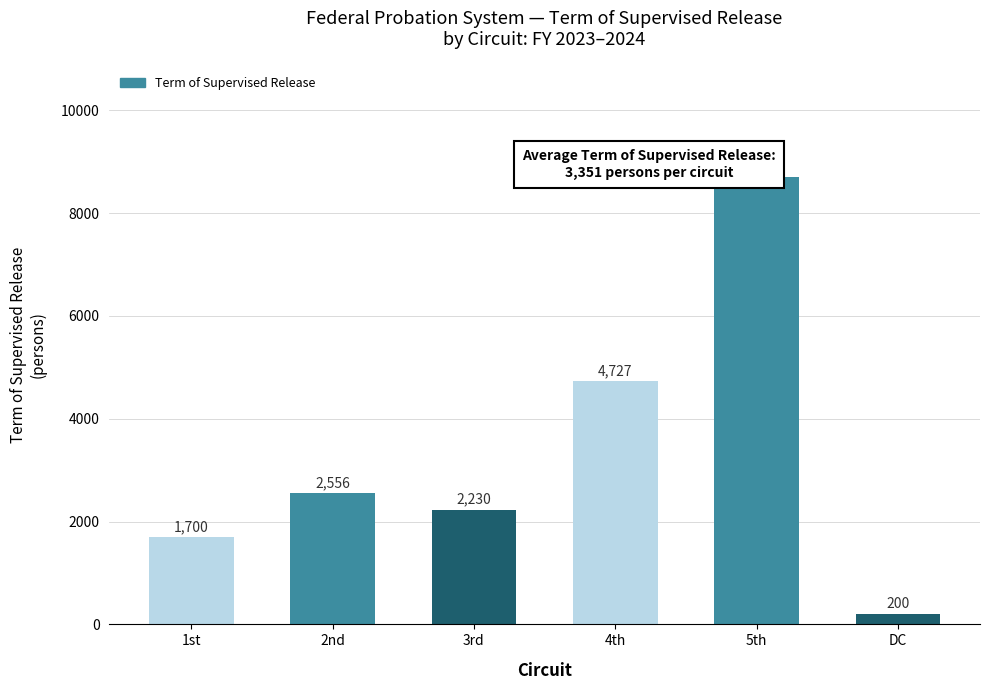

What is the difference between the maximum and minimum values?

8495